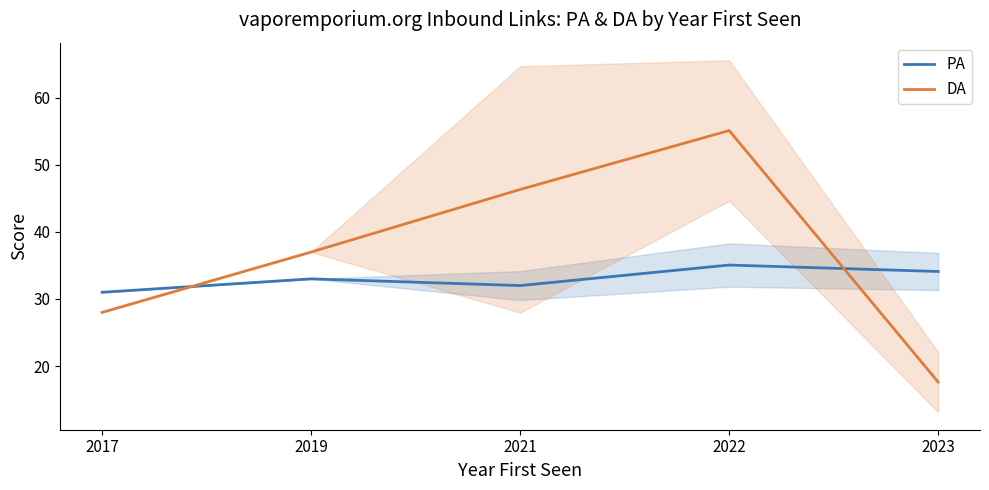

Count the number of categories in the chart.

5